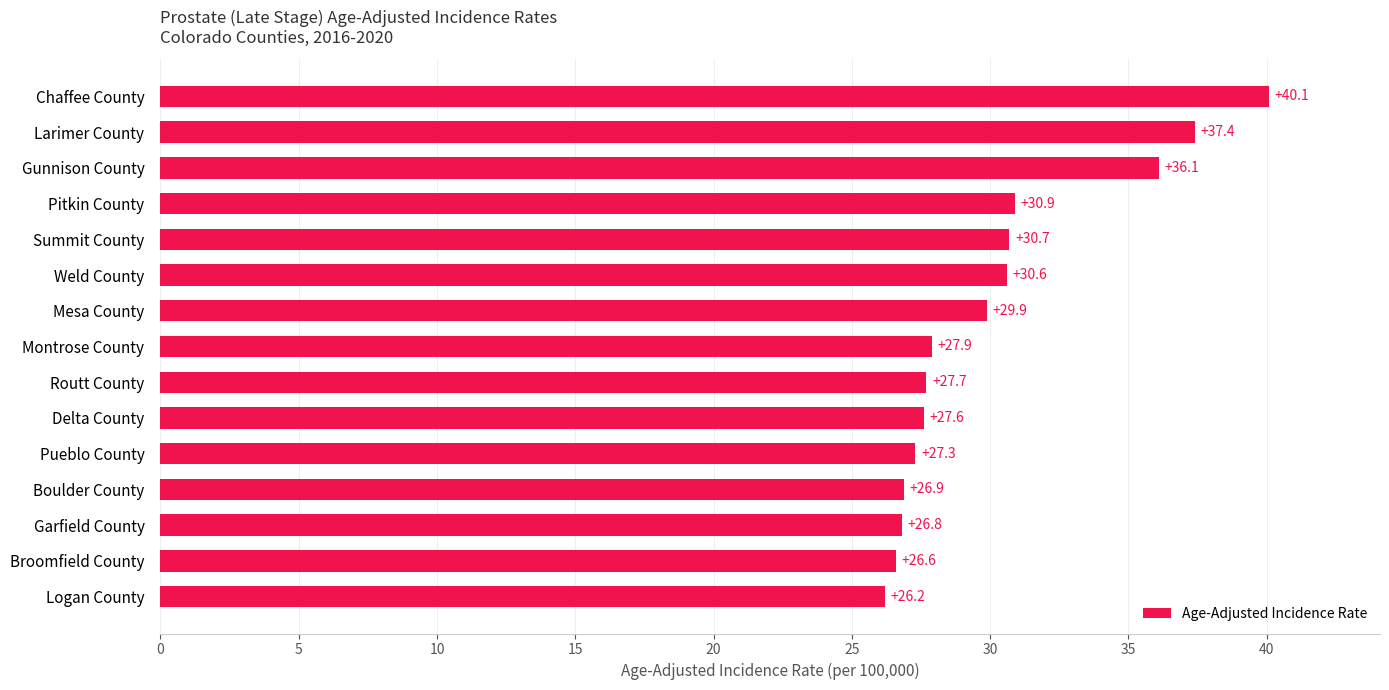

What value does the data have at Routt County?

27.7